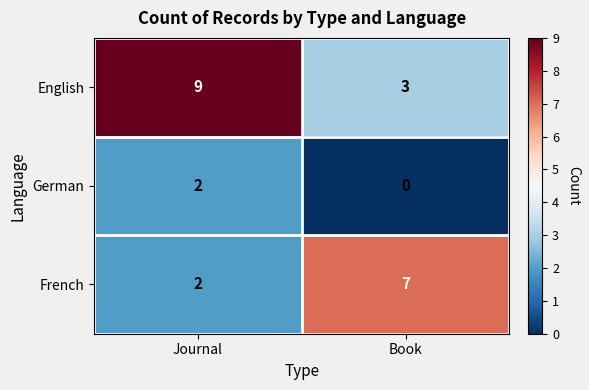

Which series has the largest total across all categories?

English